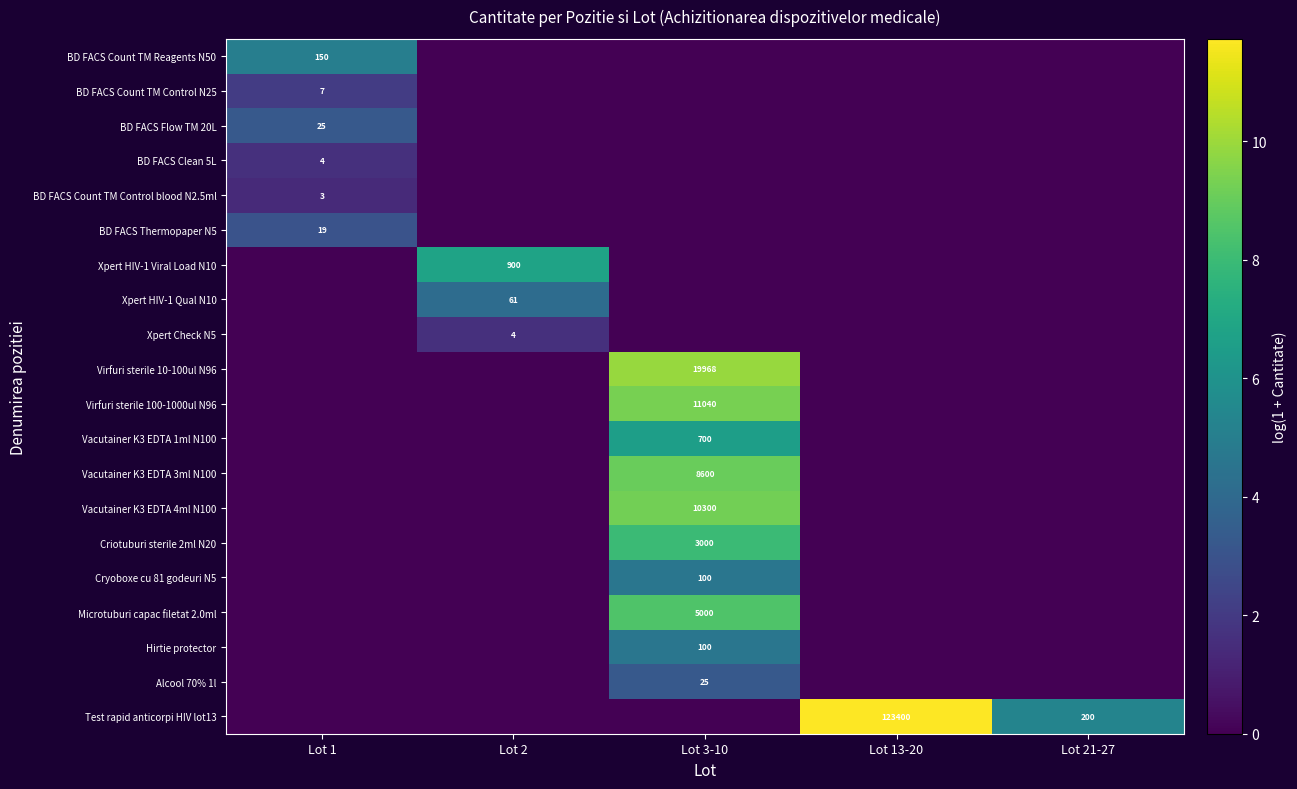

Is the value of Criotuburi sterile 2ml N20 at Lot 3-10 greater than the value of Vacutainer K3 EDTA 3ml N100 at Lot 3-10?

No